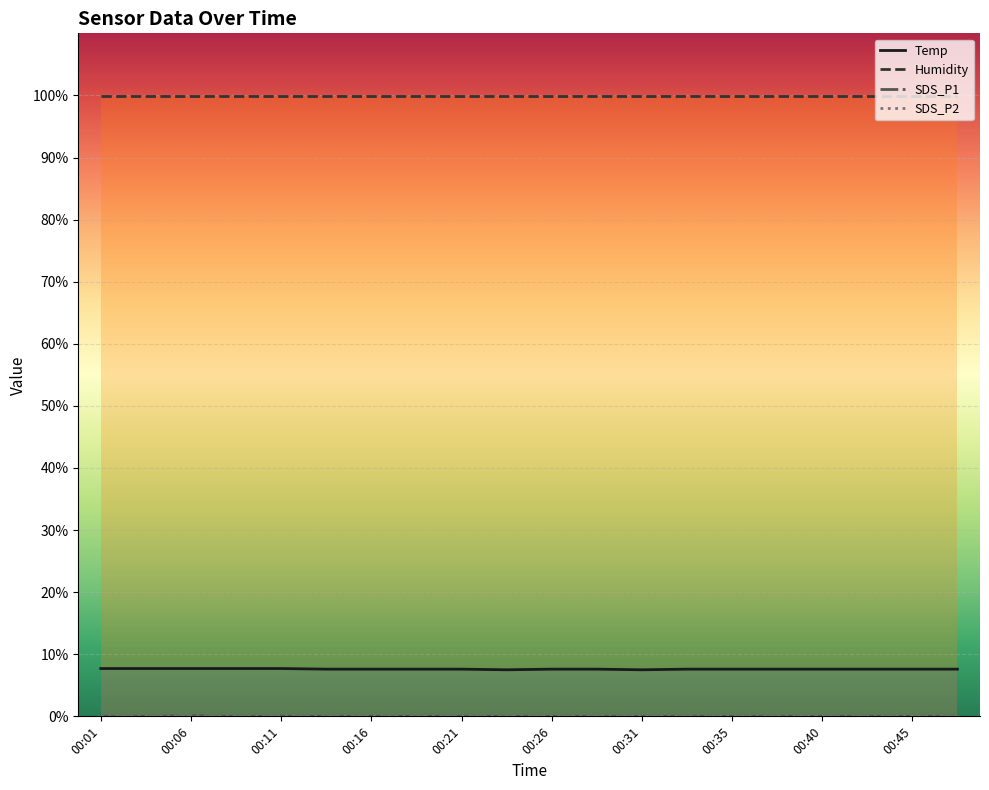

Is the value of Temp at 00:01 greater than the value of SDS_P2 at 00:23?

Yes